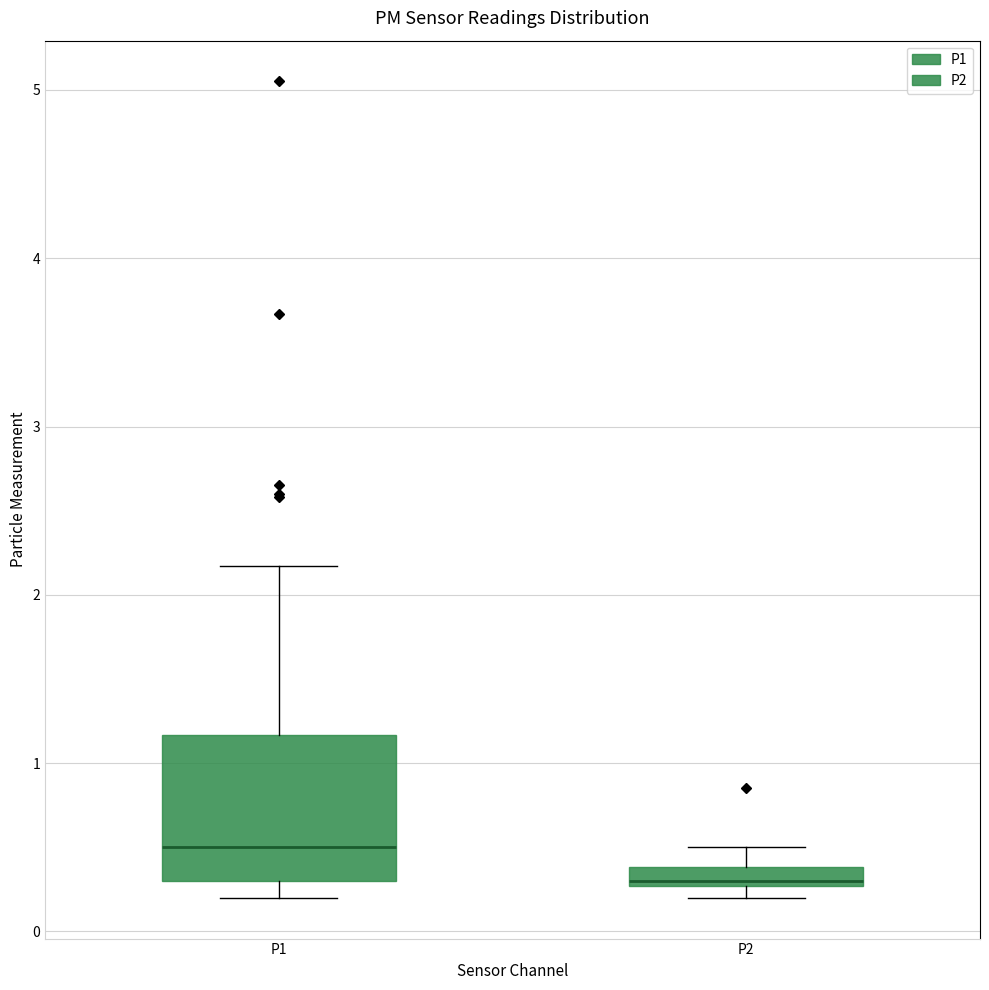

Comparing the boxes themselves (not the whiskers), which one is the tallest?

P1